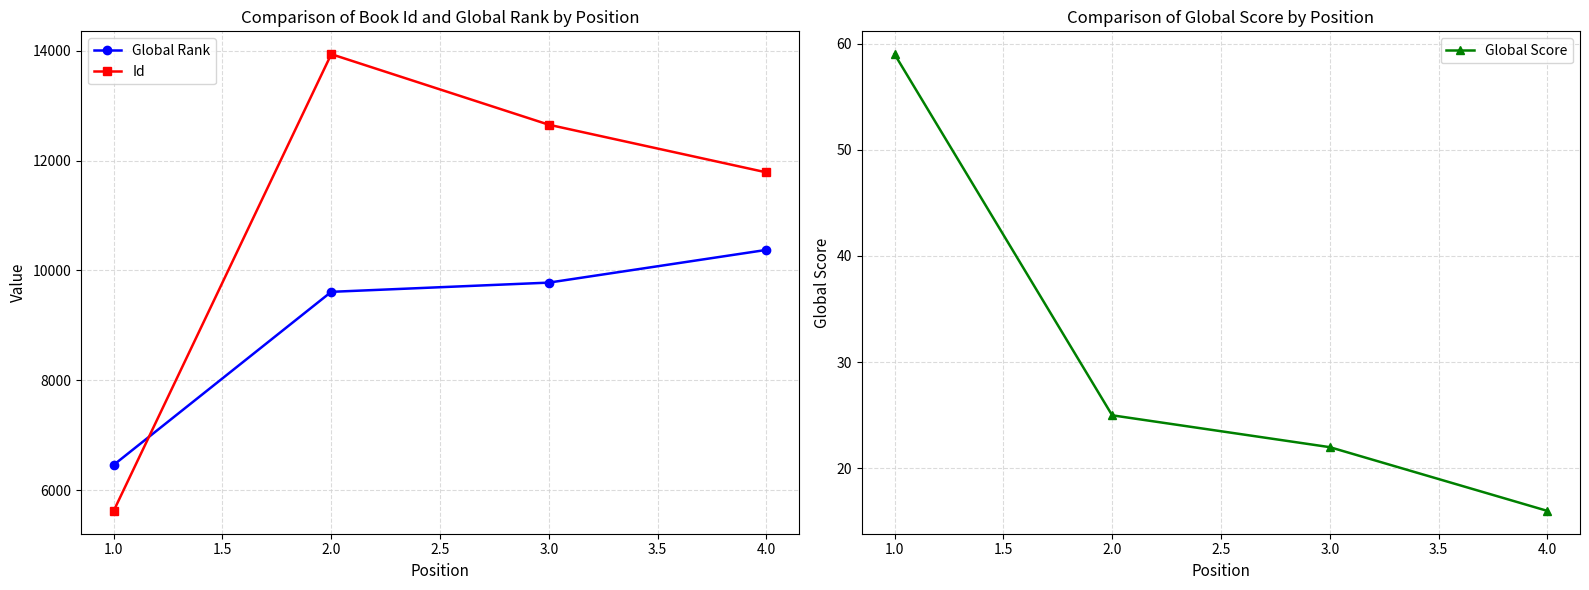

The value of Global Rank at 1.0 is 11254. True or false?

False